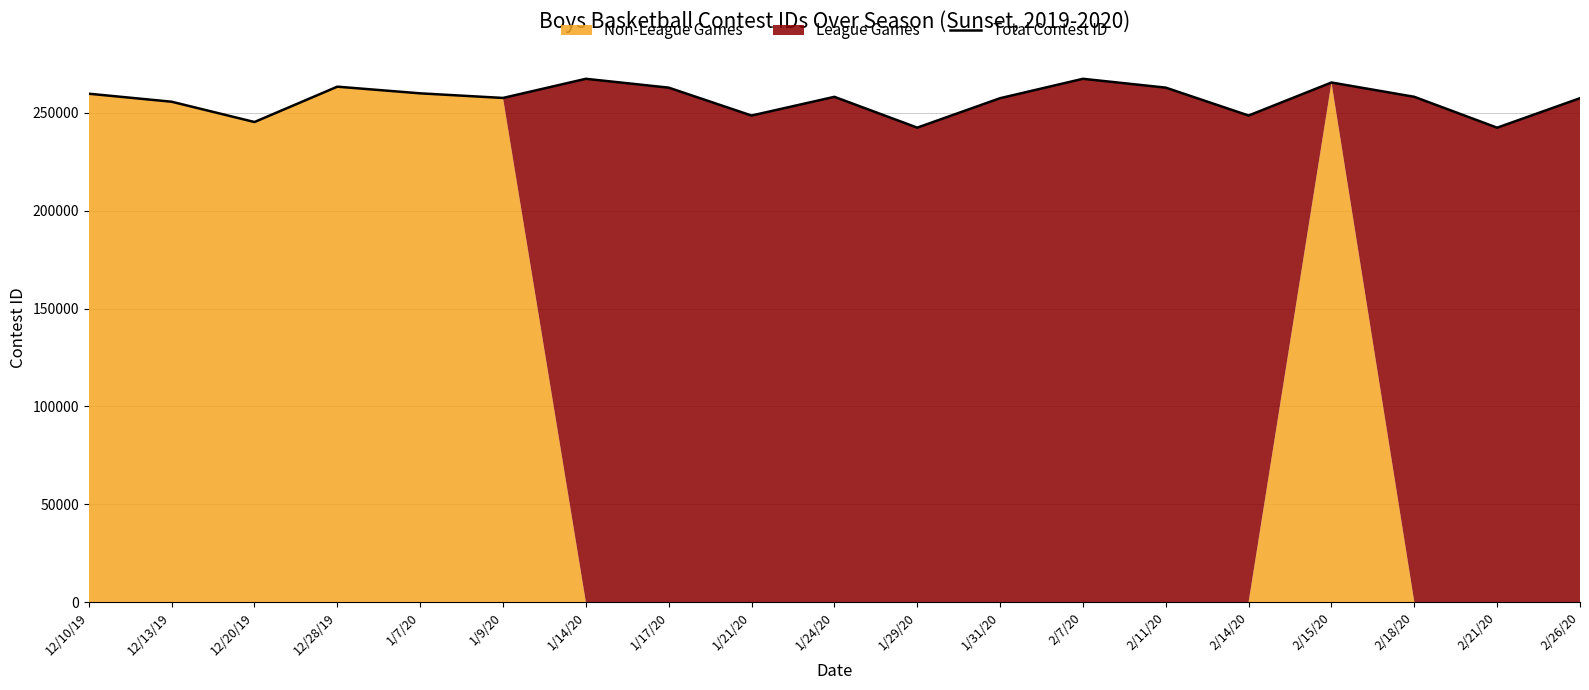

At which category does the chart reach its minimum across all series?

2/21/20